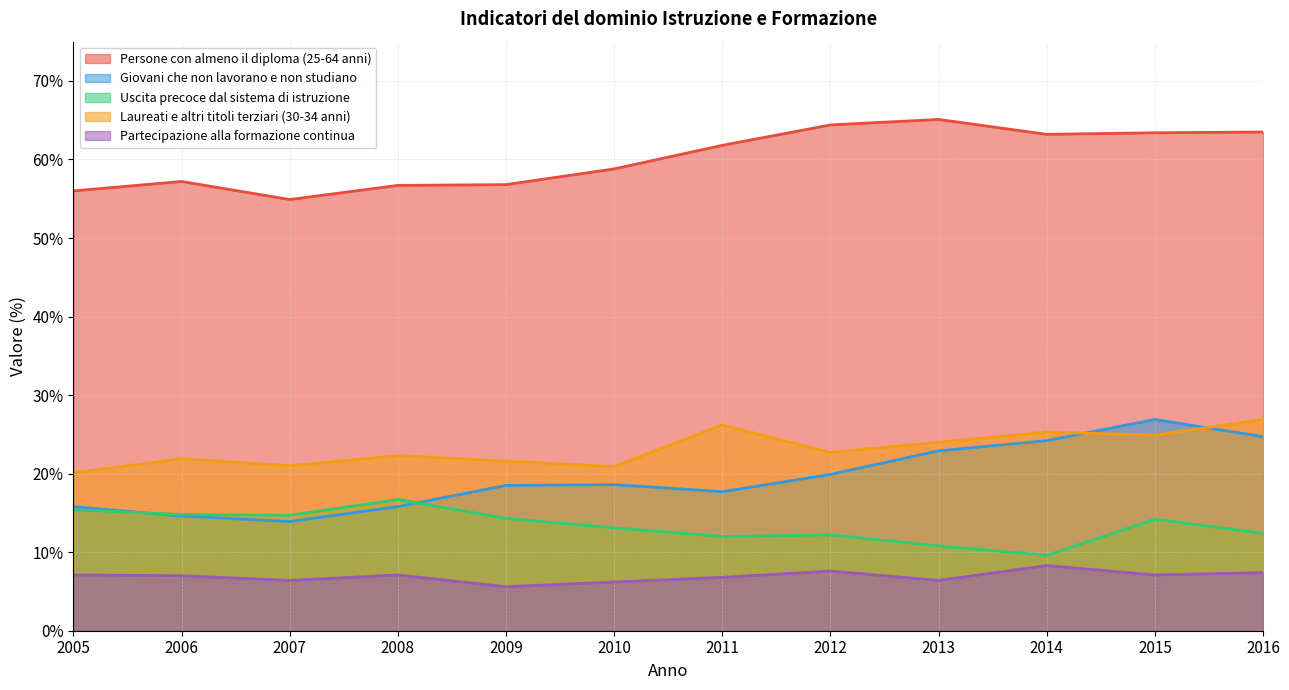

True or false: Uscita precoce dal sistema di istruzione has more than 2 points higher than both neighbors.

True